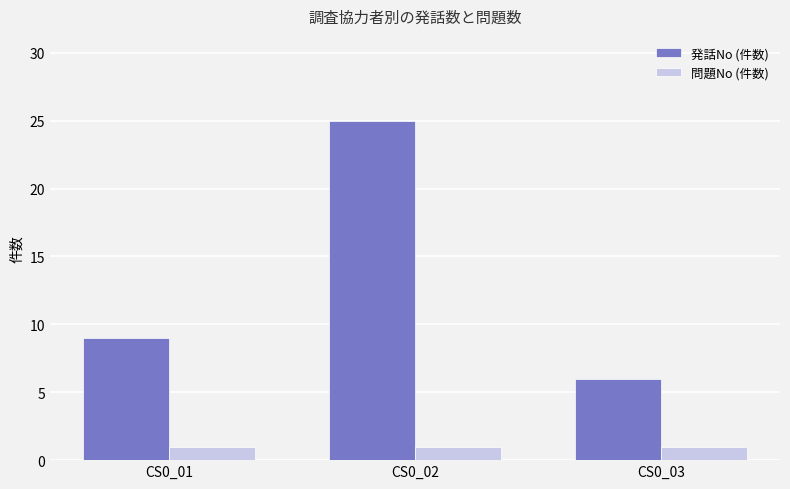

Which series changed the most between CS0_01 and CS0_02?

発話No (件数)